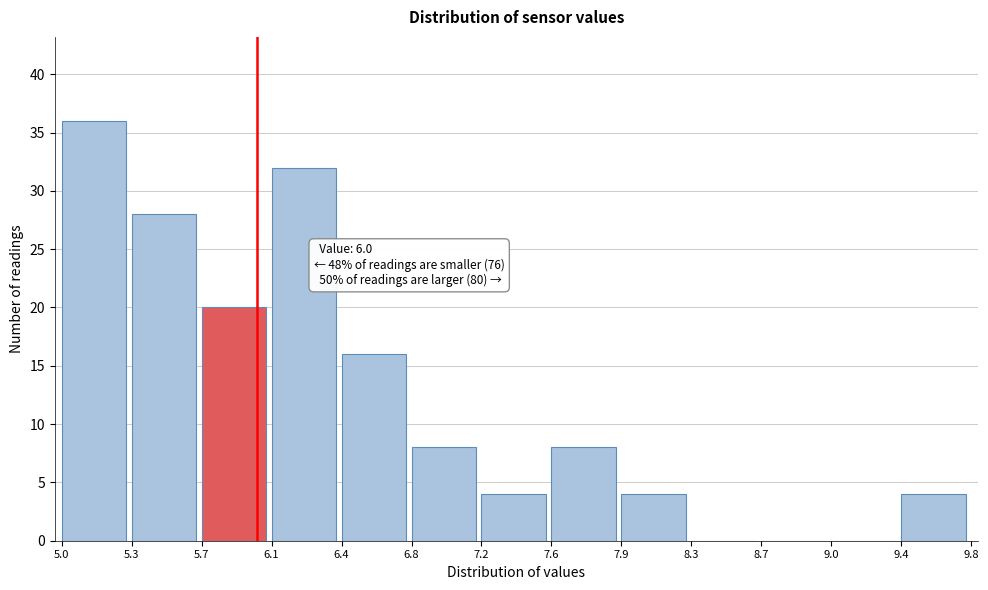

Over which range of the x-axis is the bar tallest?

5.0 to 5.3